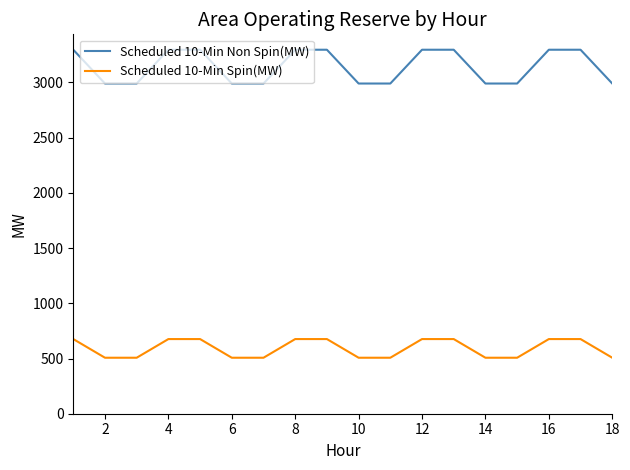

Rank the series by their maximum value, from highest to lowest.

Scheduled 10-Min Non Spin(MW), Scheduled 10-Min Spin(MW)